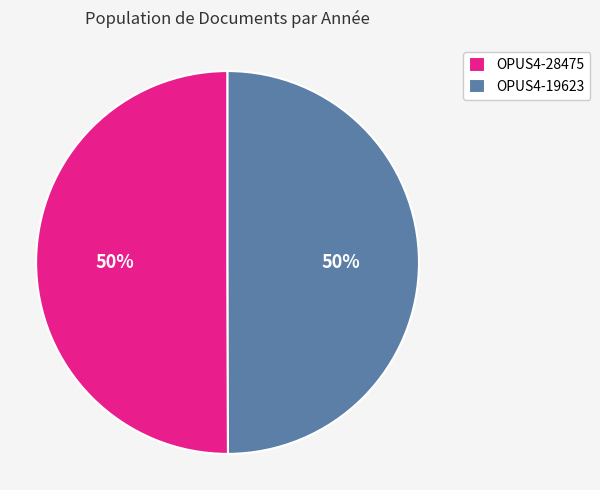

Do OPUS4-19623 and OPUS4-28475 together represent more than half of the pie?

Yes